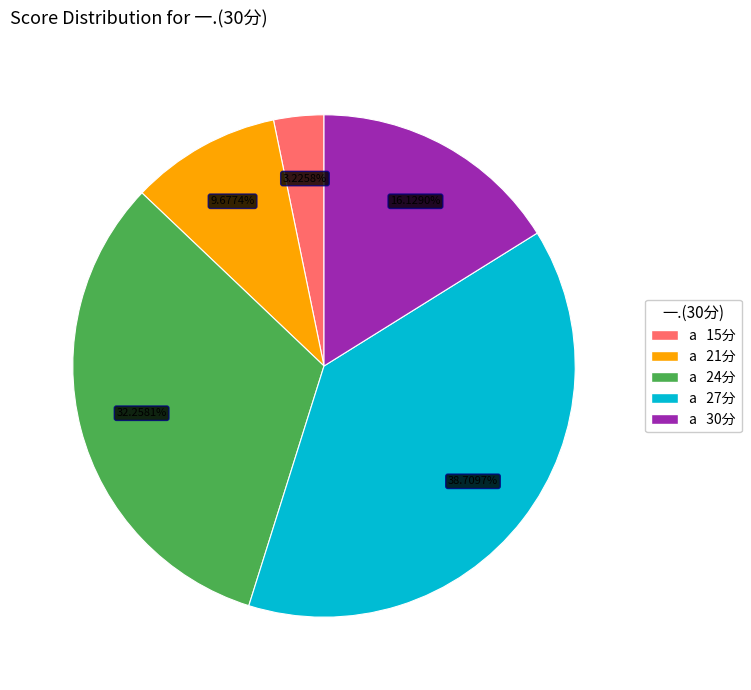

Is there a majority slice in this chart?

No